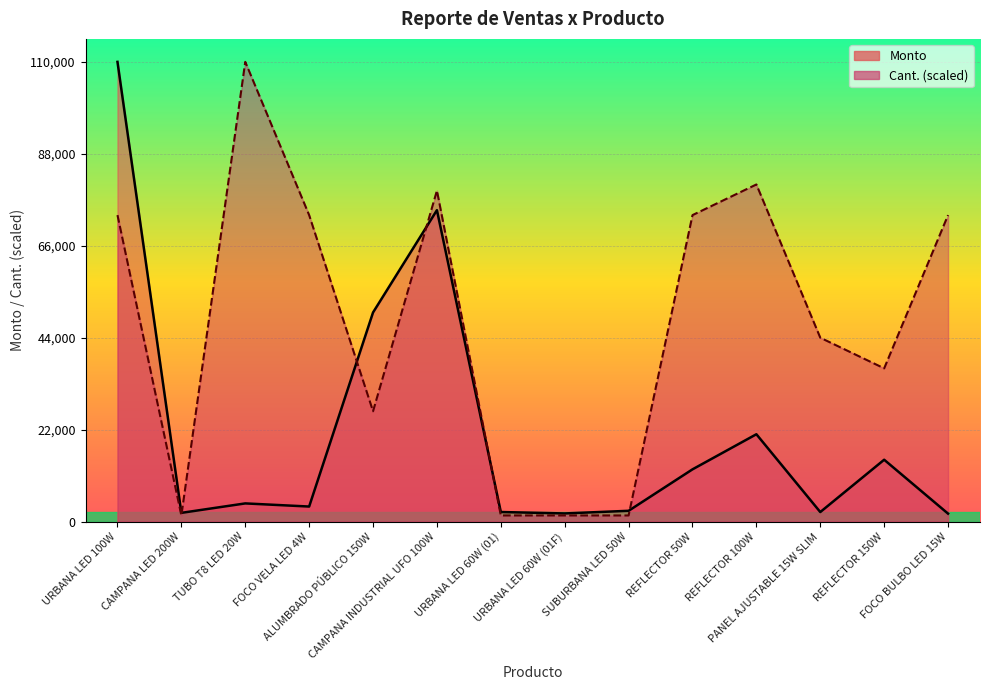

How many interior local peaks does the Cant. series have?

3